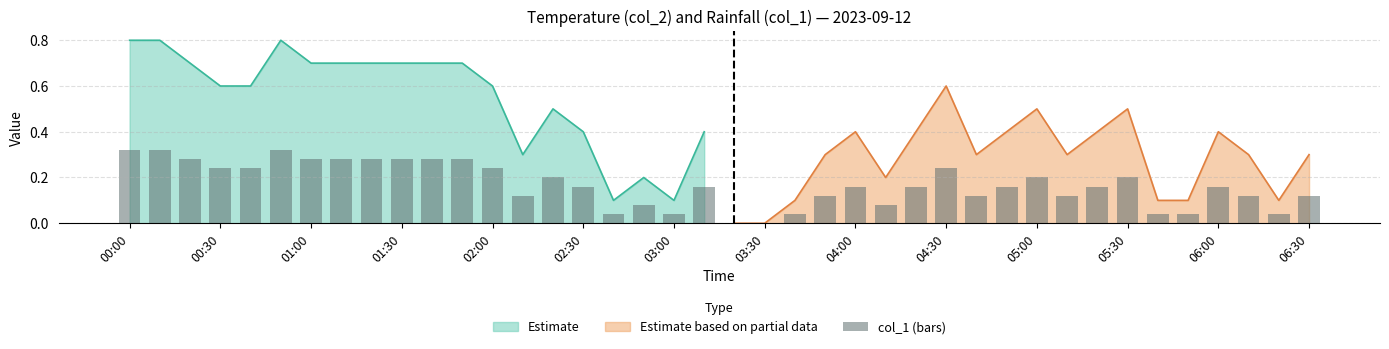

Is it true that Estimate equals 0.4 at 01:30?

False